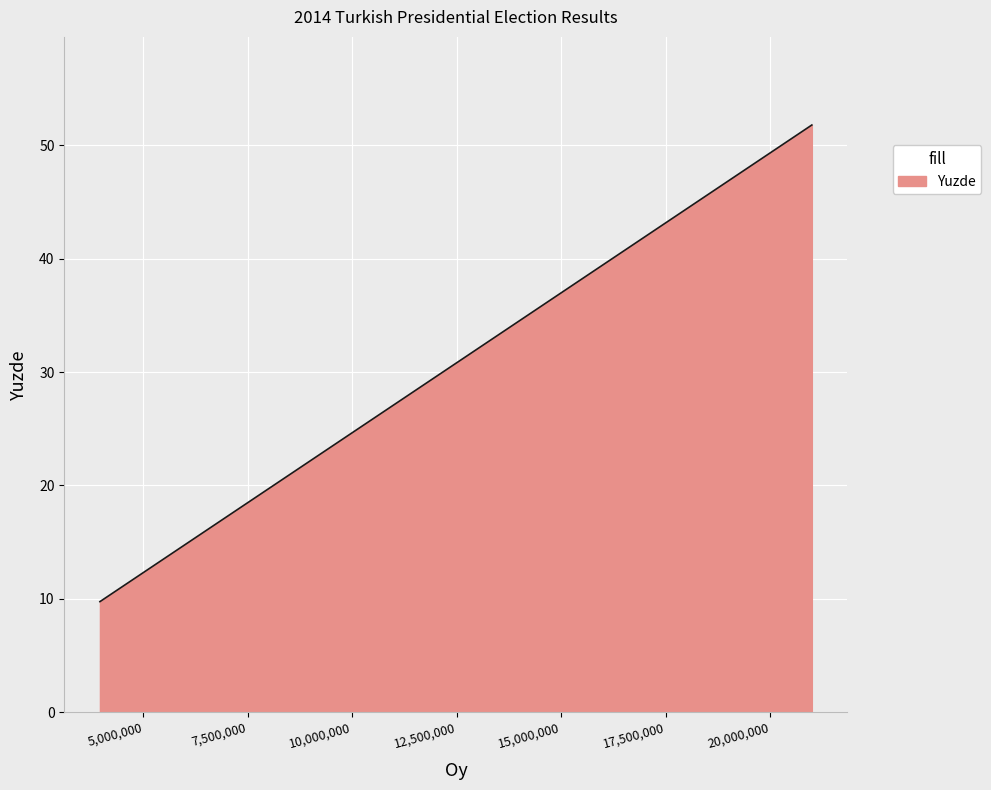

What is the maximum value shown in the chart?

51.8